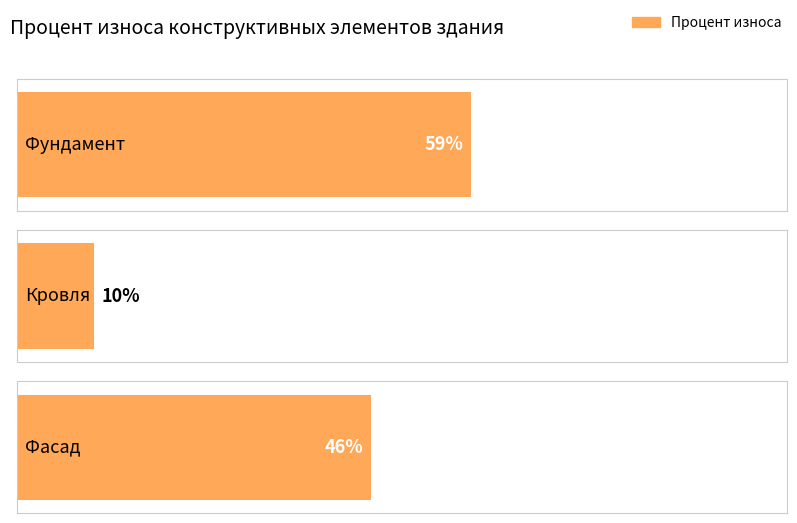

List the labels in order of value, largest first.

Фундамент, Фасад, Кровля